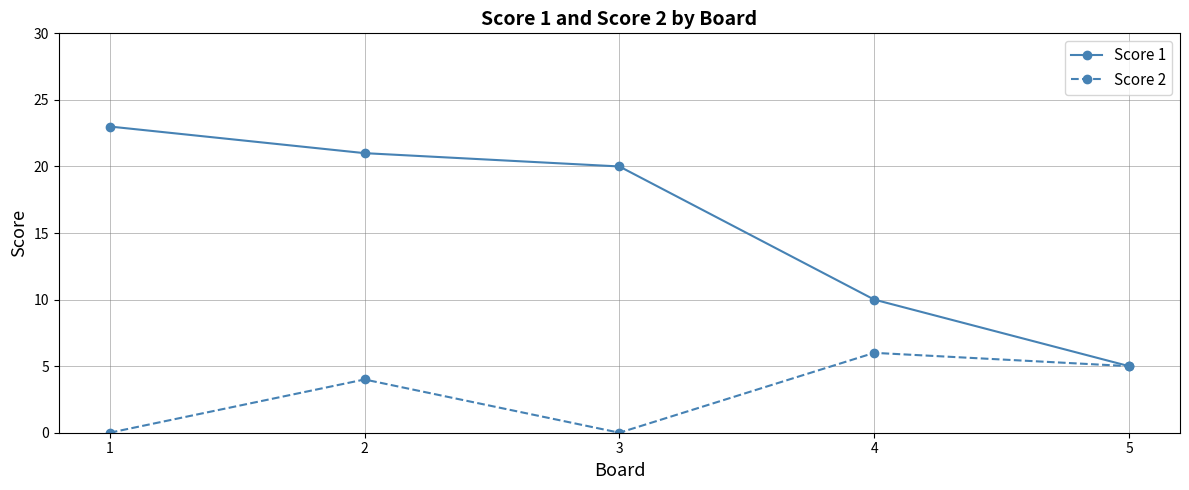

Does the chart have visible grid lines?

Yes